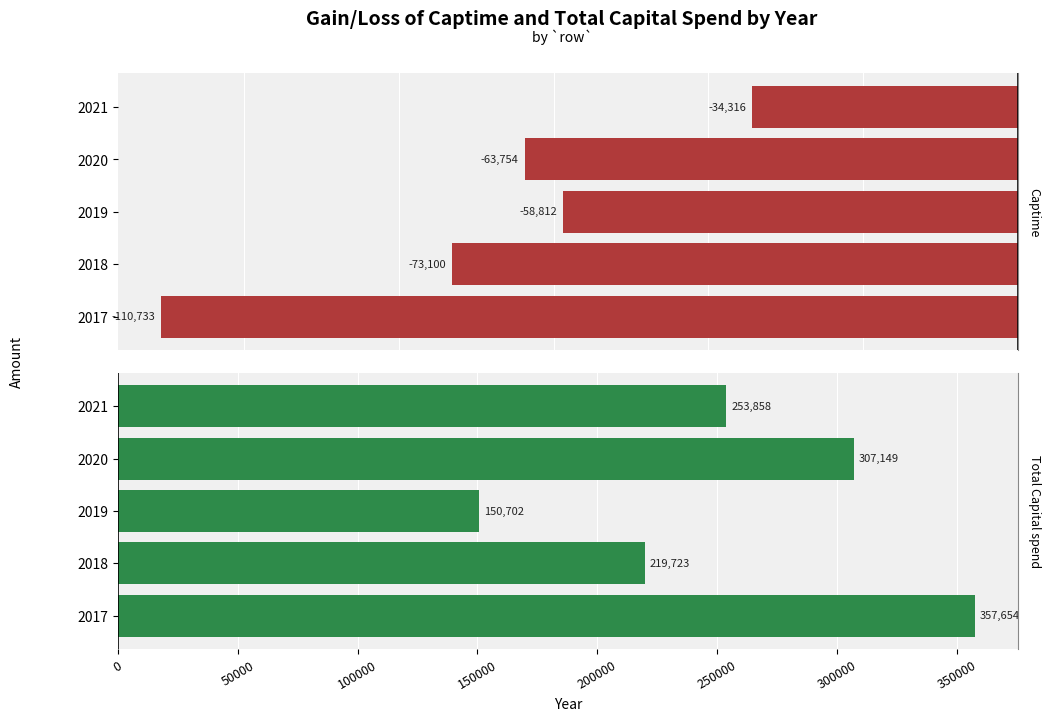

Is it true that Captime equals -102876.9 at 2019?

False